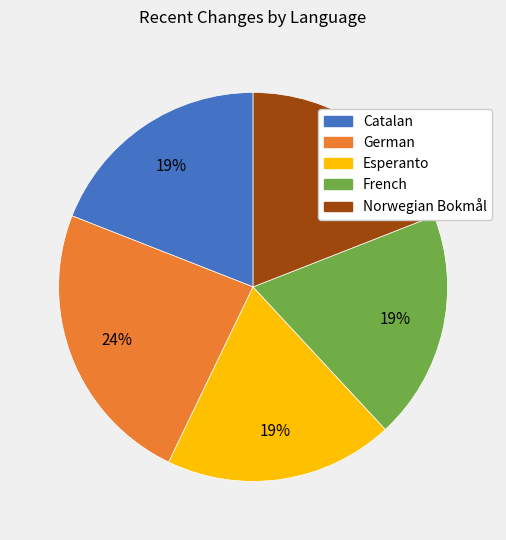

Is there any slice that represents more than half of the pie?

No